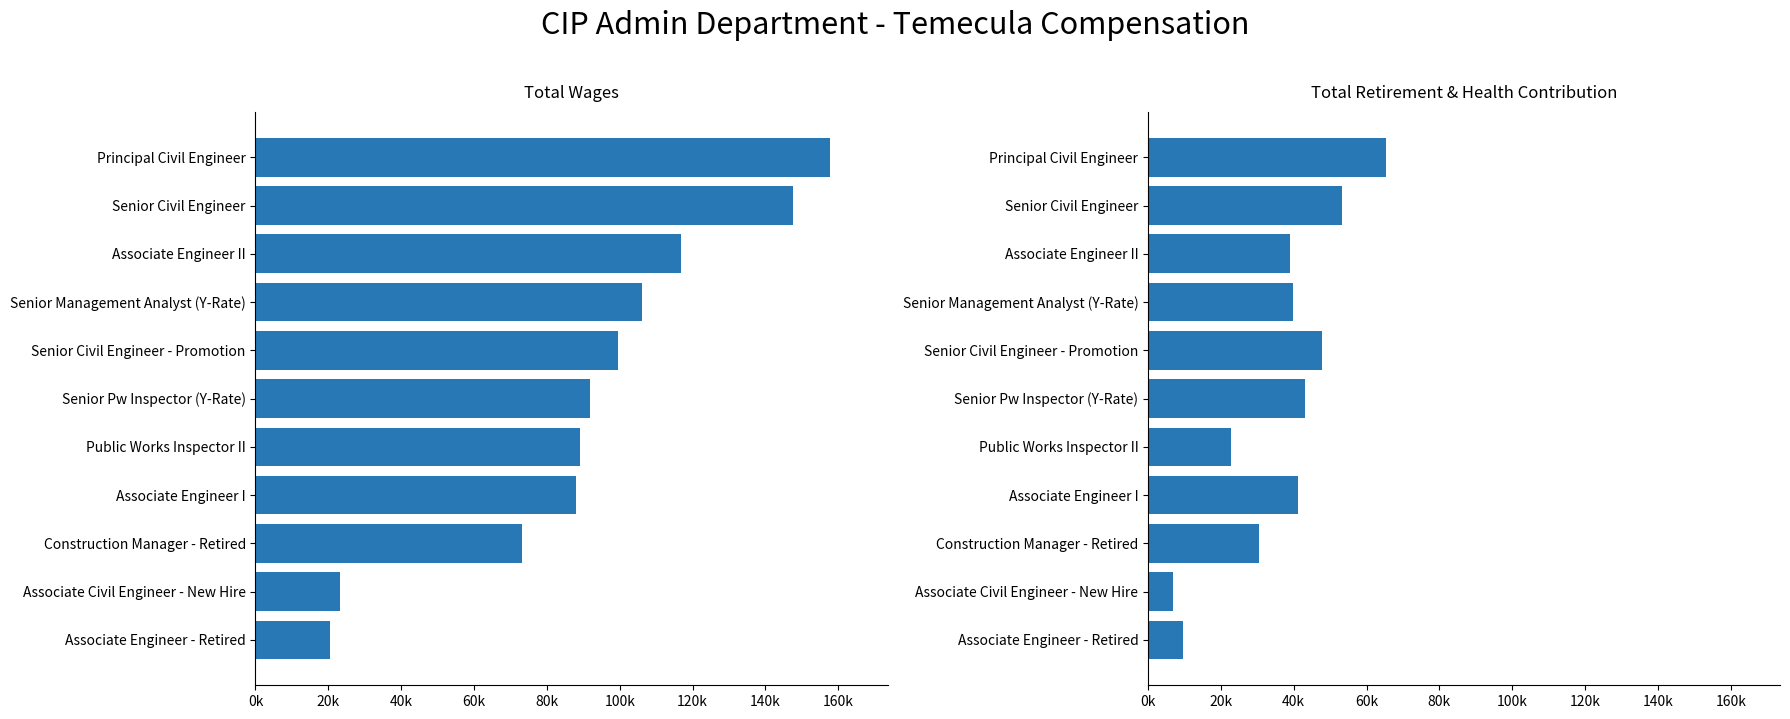

What is the average value of the Total Wages series?

92095